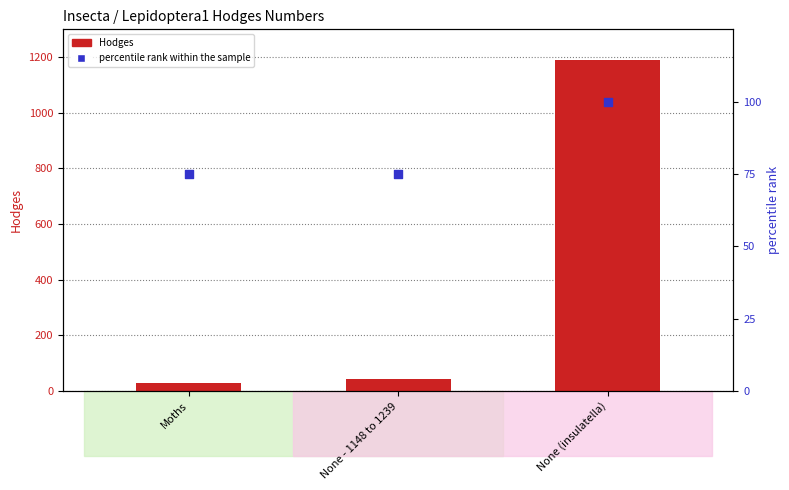

What is the total value across all series at None - 1148 to 1239?

117.1